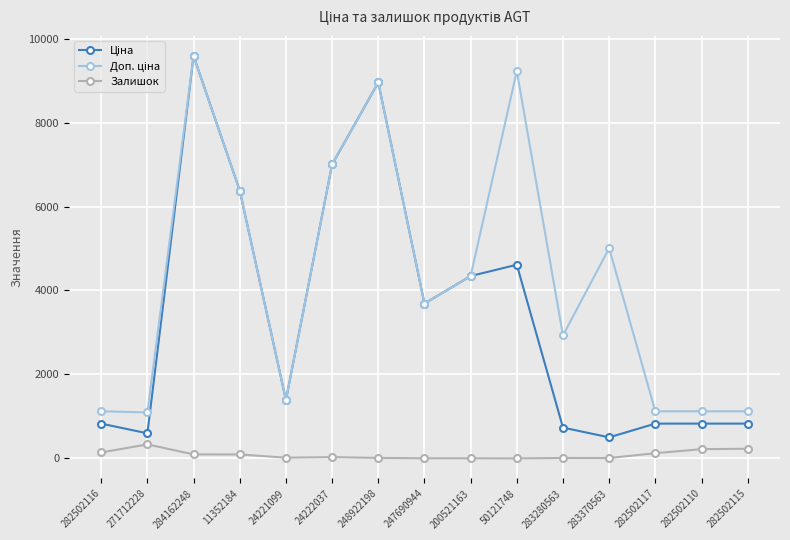

What is the value of the Залишок point at the 2nd from the left?

333.0